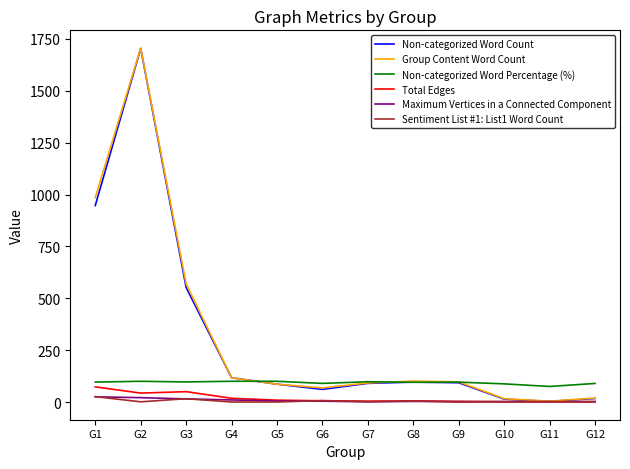

What is the sum of the Non-categorized Word Count values at G7 and G1?

1037.0